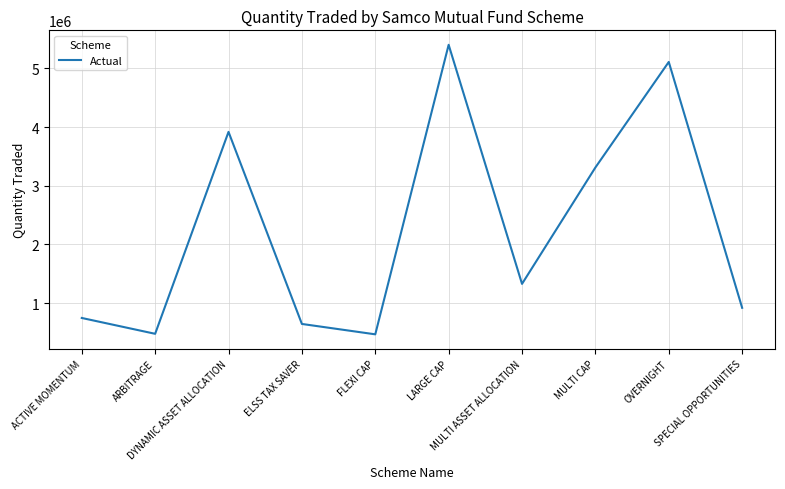

How many series are shown in this chart?

1